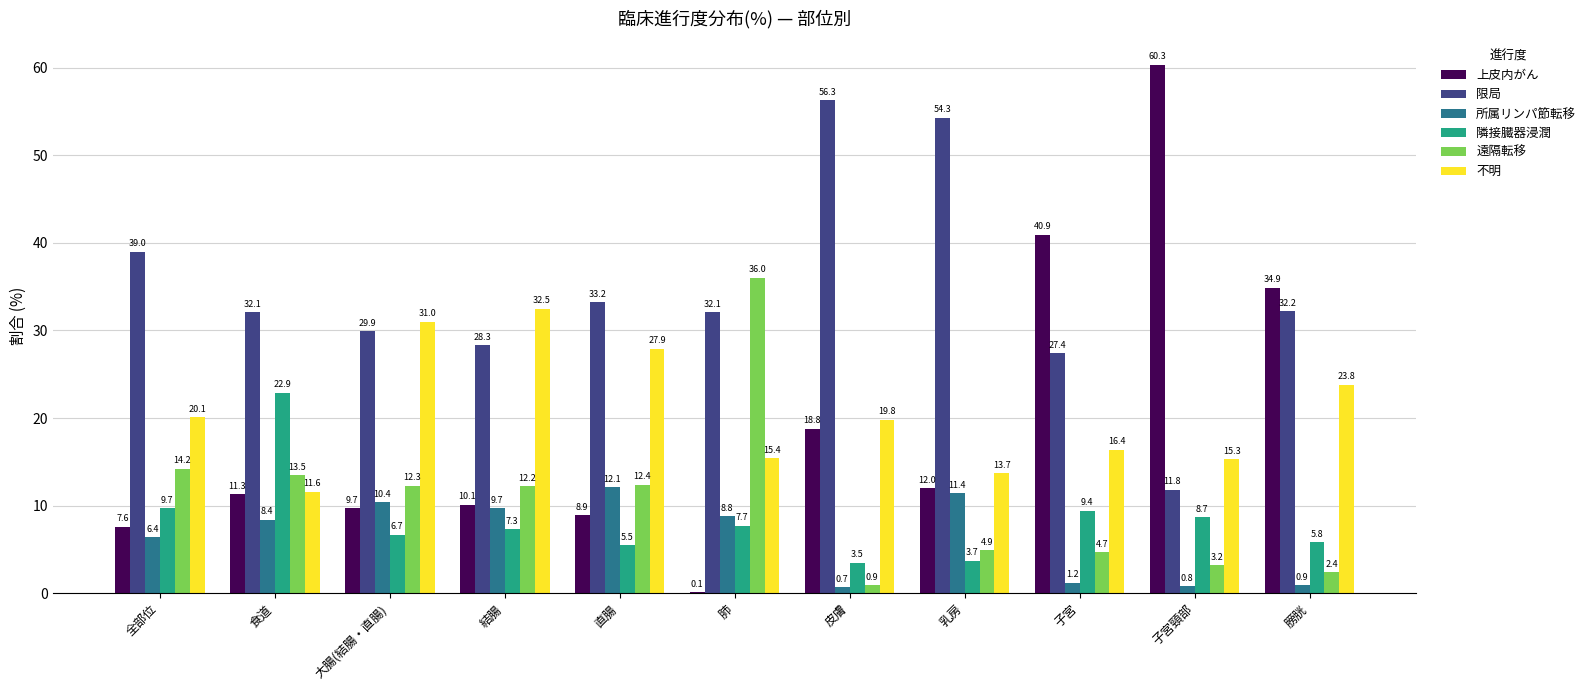

Which series has the largest total across all categories?

限局